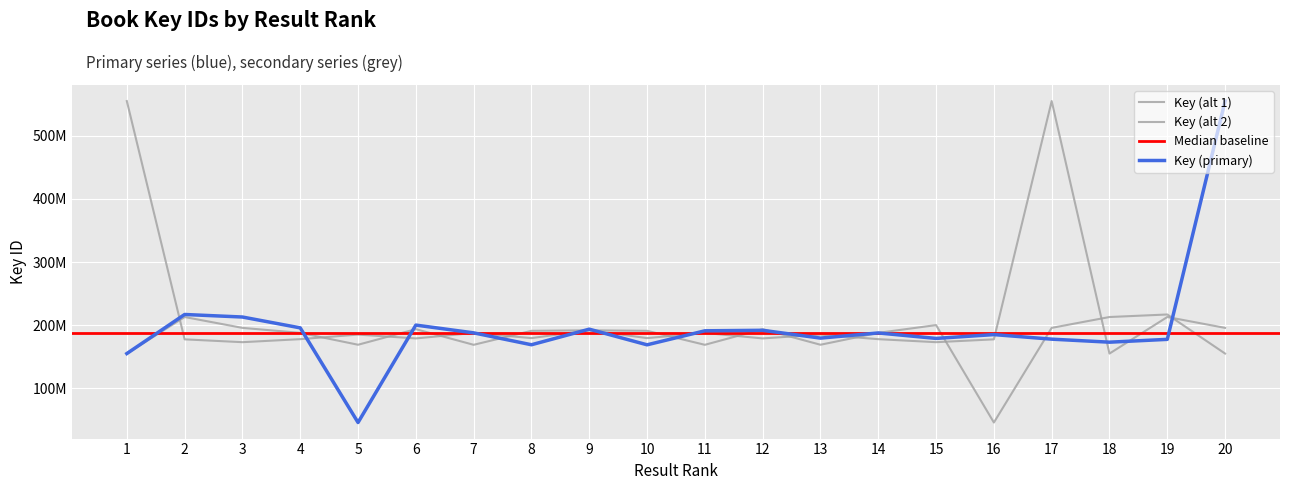

Reading right to left, extract all data points from this chart.

Key (primary): 20=555032531	19=177715661	18=173233420	17=178025210	16=185260796	15=179194085	14=187848505	13=179693441	12=192050710	11=191233003	10=169068737	9=193838067	8=169169219	7=187996263	6=200297766	5=46031437	4=195883455	3=213080285	2=217098782	1=155217299
Key (alt 1): 20=195883455	19=213080285	18=155217299	17=555032531	16=177715661	15=173233420	14=178025210	13=185260796	12=179194085	11=187848505	10=179693441	9=192050710	8=191233003	7=169068737	6=193838067	5=169169219	4=187996263	3=195883455	2=213080285	1=155217299
Key (alt 2): 20=155217299	19=217098782	18=213080285	17=195883455	16=46031437	15=200297766	14=187996263	13=169169219	12=193838067	11=169068737	10=191233003	9=192050710	8=179693441	7=187848505	6=179194085	5=185260796	4=178025210	3=173233420	2=177715661	1=555032531